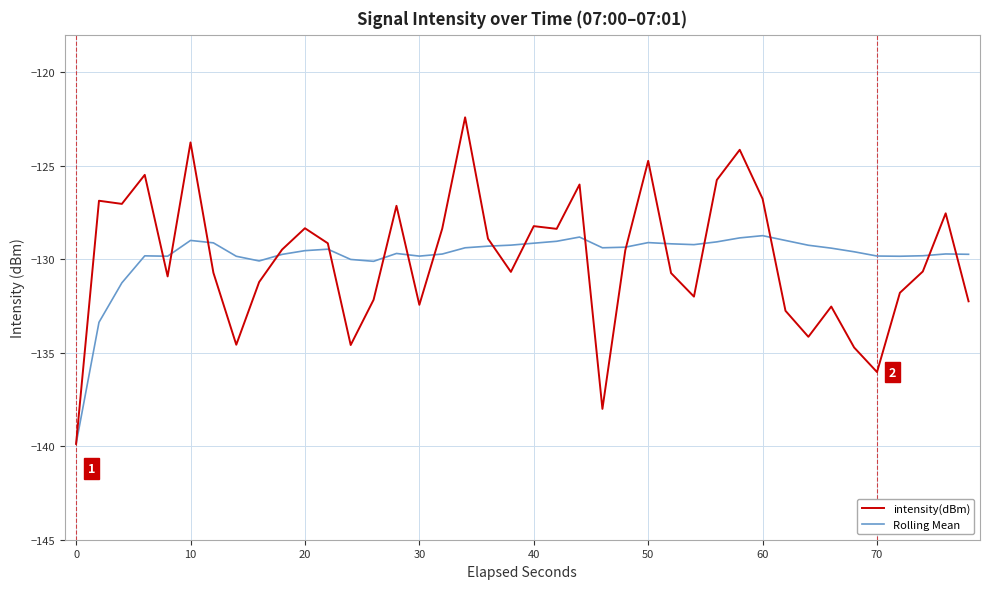

What is the sum of all intensity(dBm) values?

-5201.1